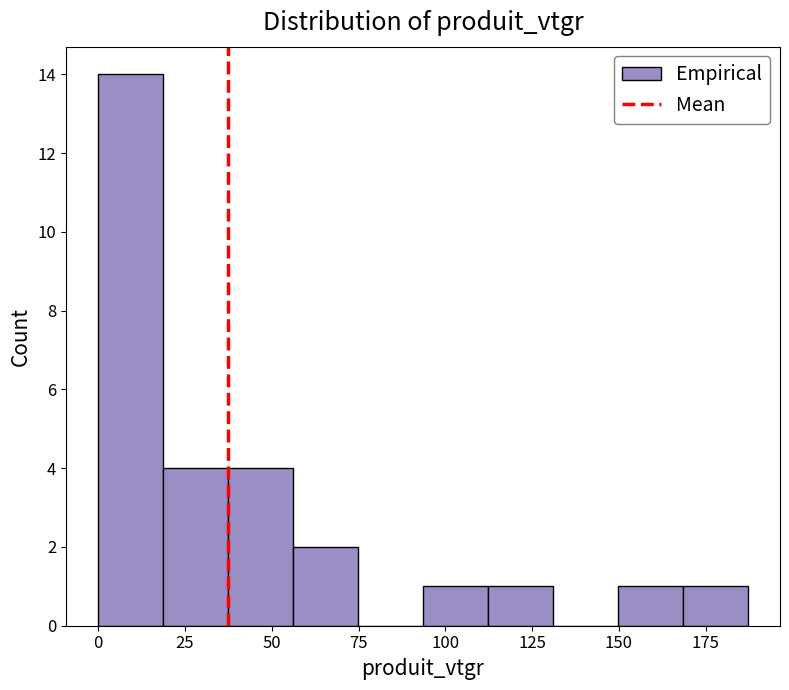

Around what value on the x-axis is the tallest bar? Give the approximate position of its centre, as read against the axis.

10